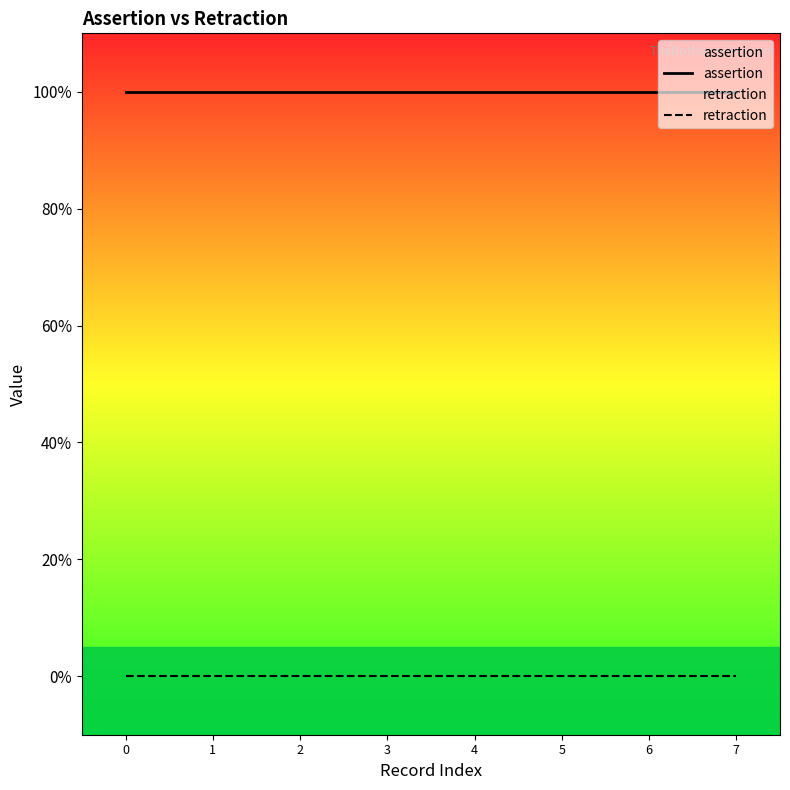

Does the chart have visible grid lines?

No